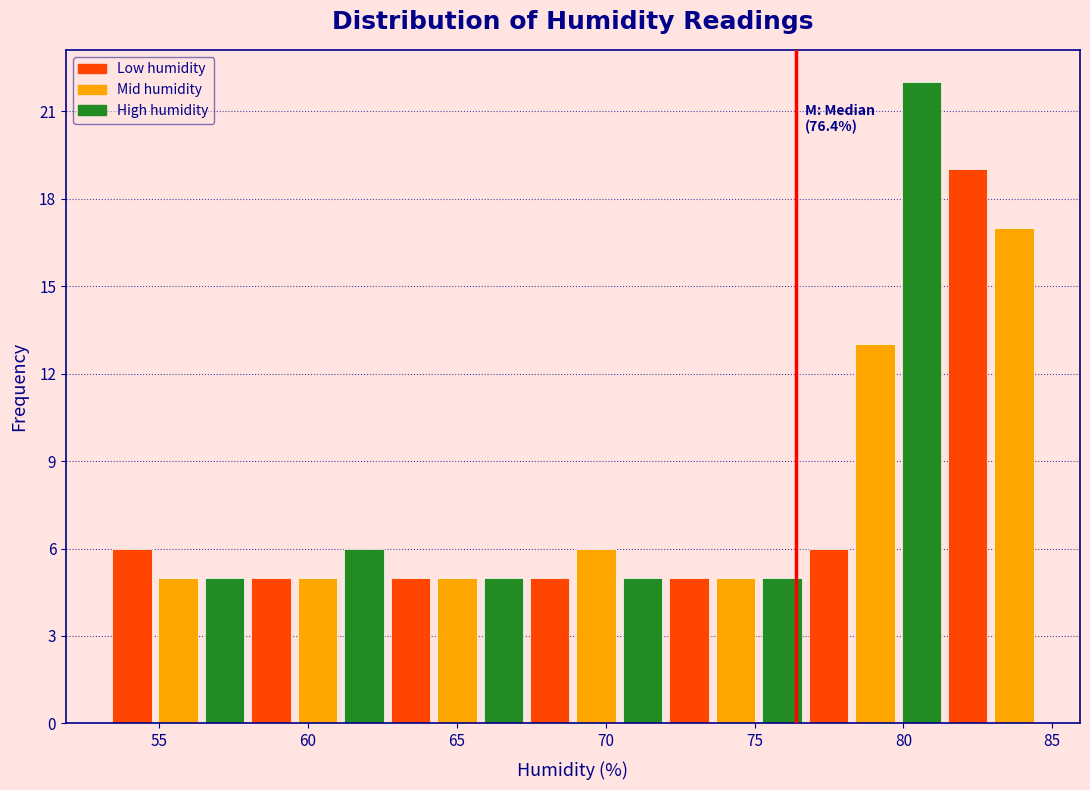

Read against the x-axis, roughly where is the centre of the tallest bar?

80.5